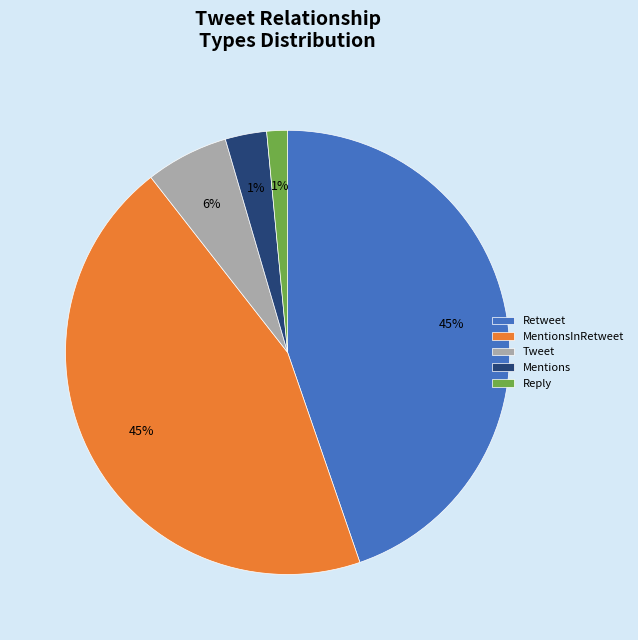

To the nearest percent, what percentage of the pie is Tweet?

6%